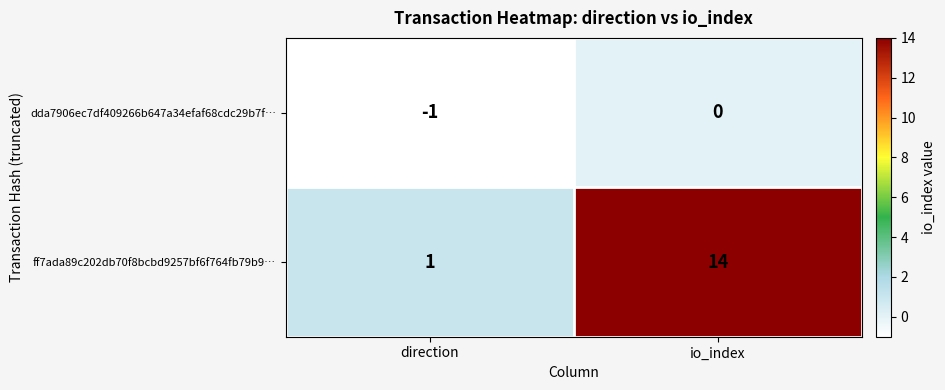

The value of ff7ada89c202db70f8bcbd9257bf6f764fb79b9… at direction is 2. True or false?

False